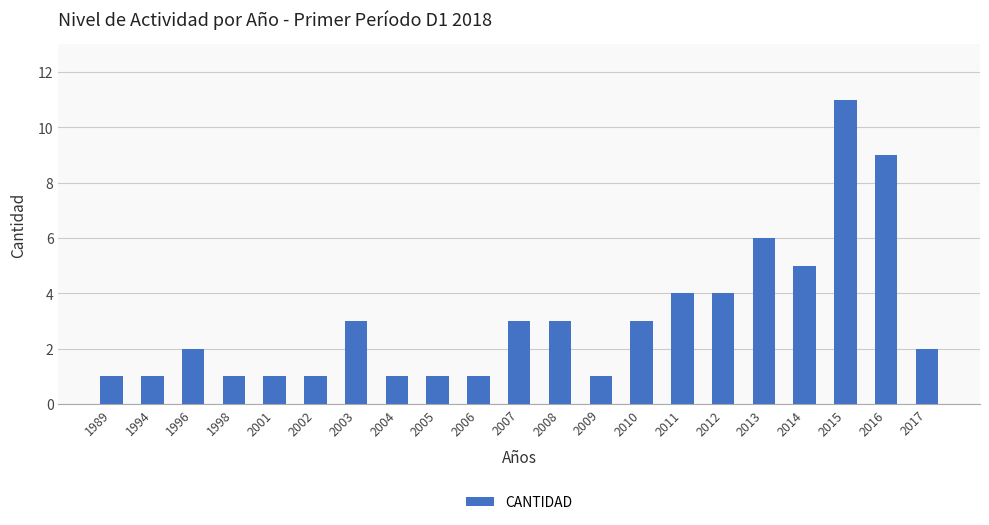

What is the smallest value displayed?

1